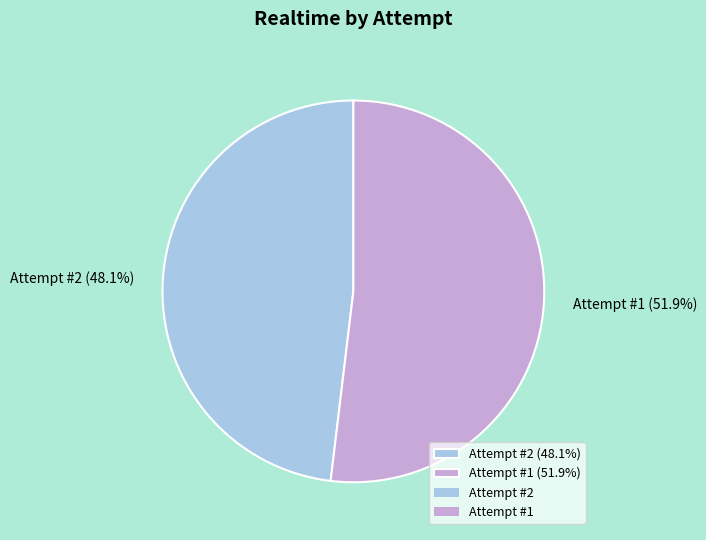

Is there any slice that represents more than half of the pie?

Yes